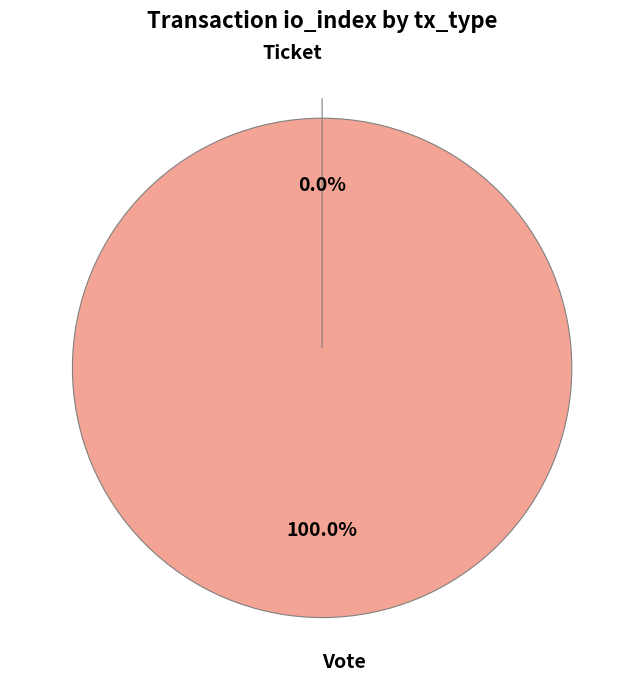

Between Vote and Ticket, which is larger?

Vote